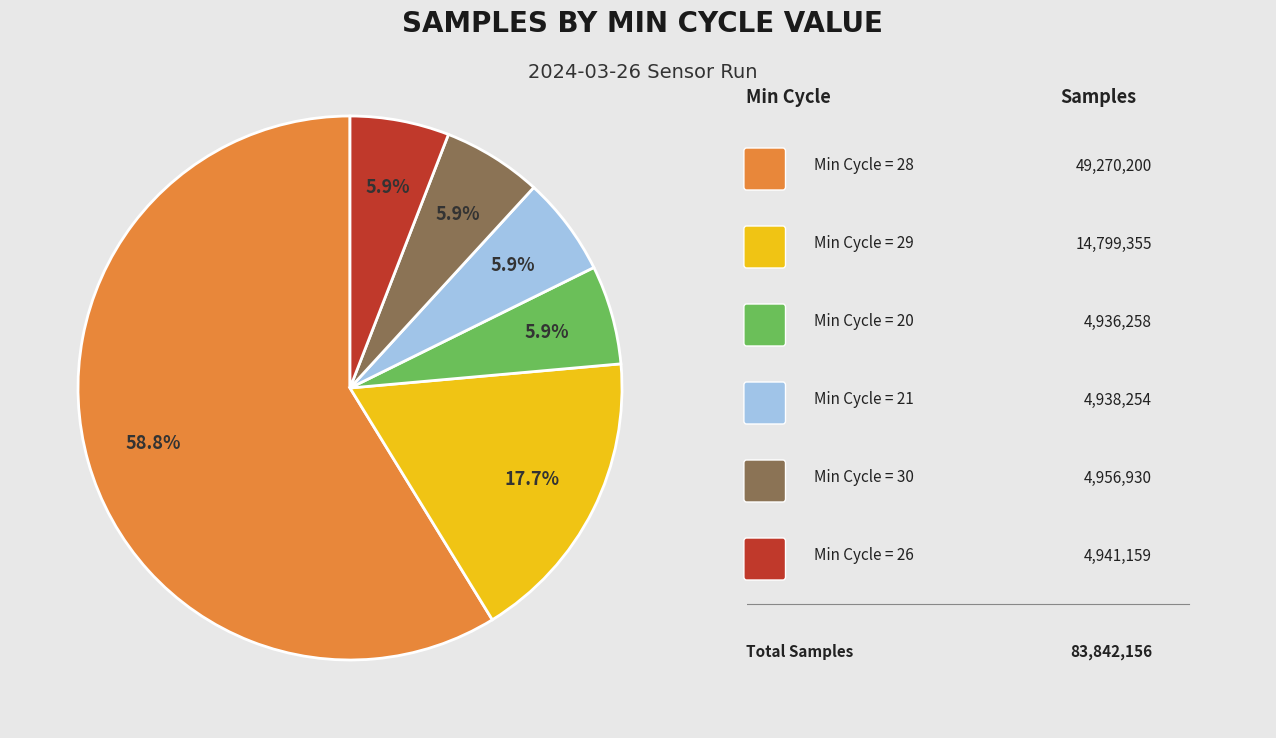

Is there a majority slice in this chart?

Yes